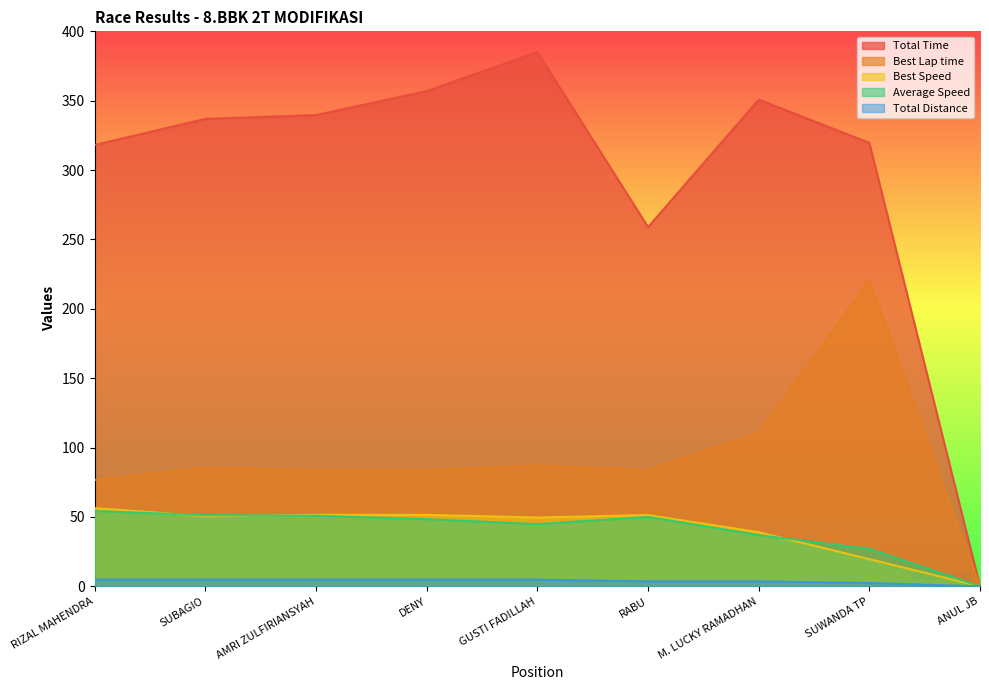

What is the difference between the Best Speed values at RABU and SUBAGIO?

0.9